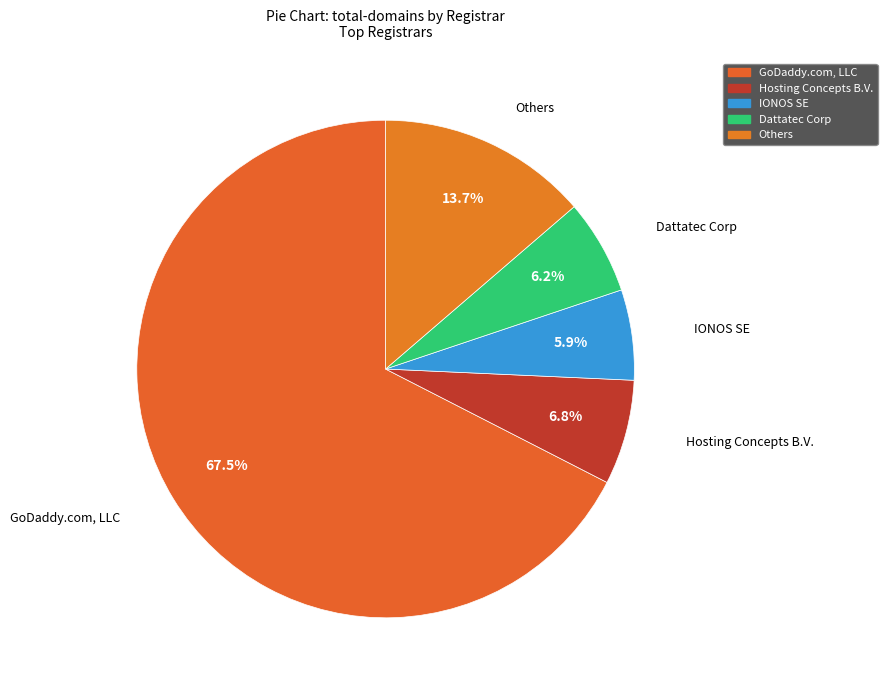

Count the number of slices in the pie.

5